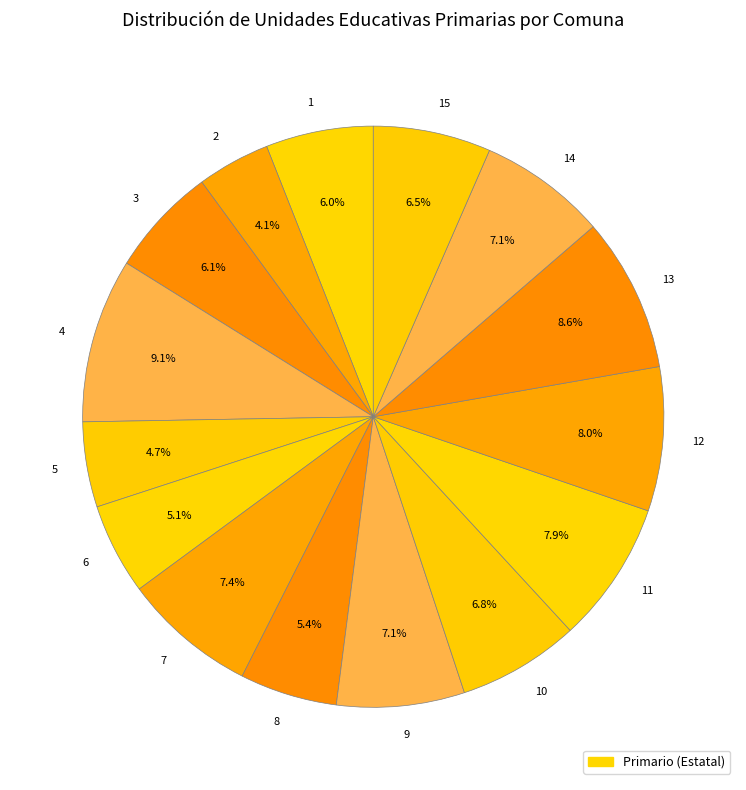

To the nearest percent, what portion does 8 represent?

5%